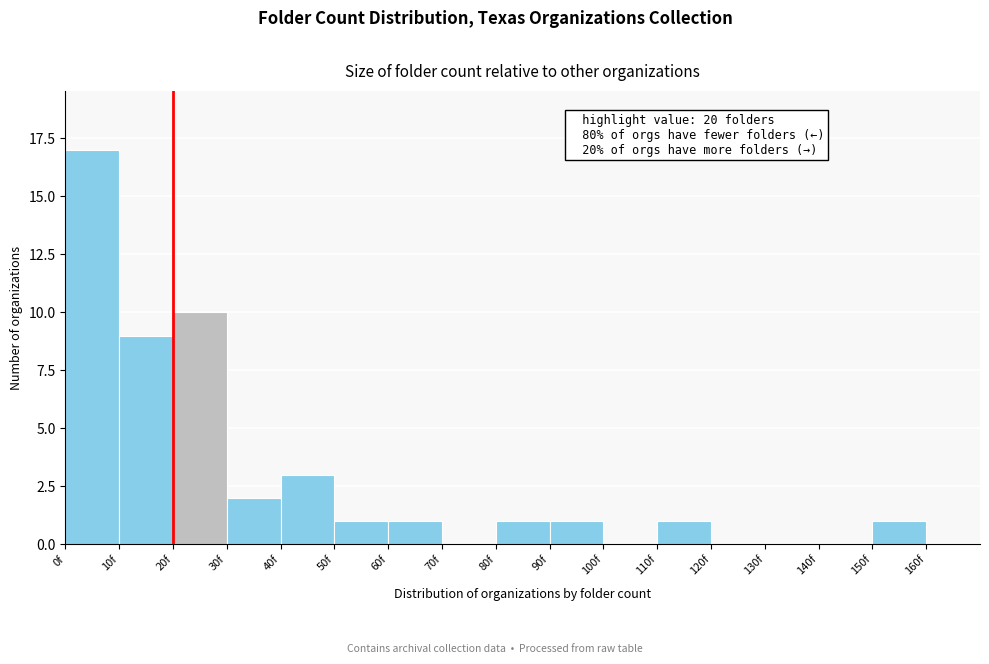

Which range on the x-axis has the tallest bar?

0 to 10